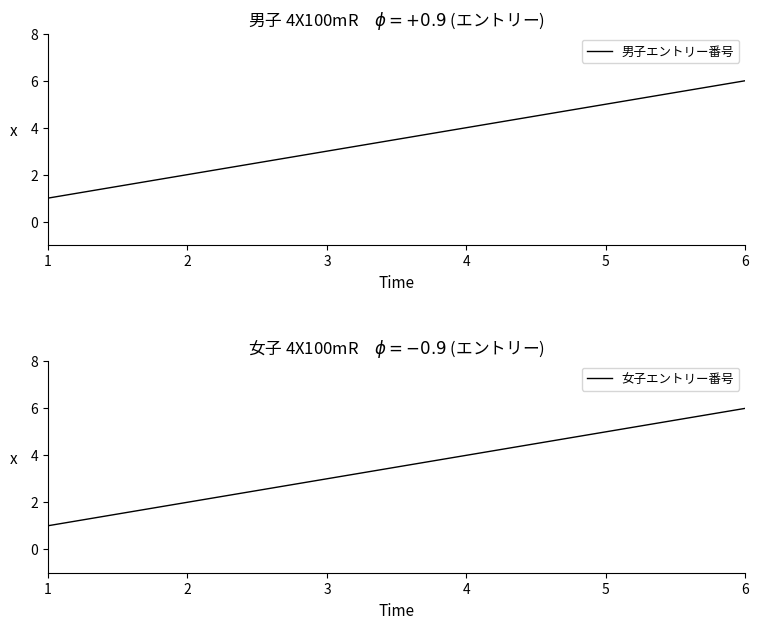

Count the number of data series in this chart.

2